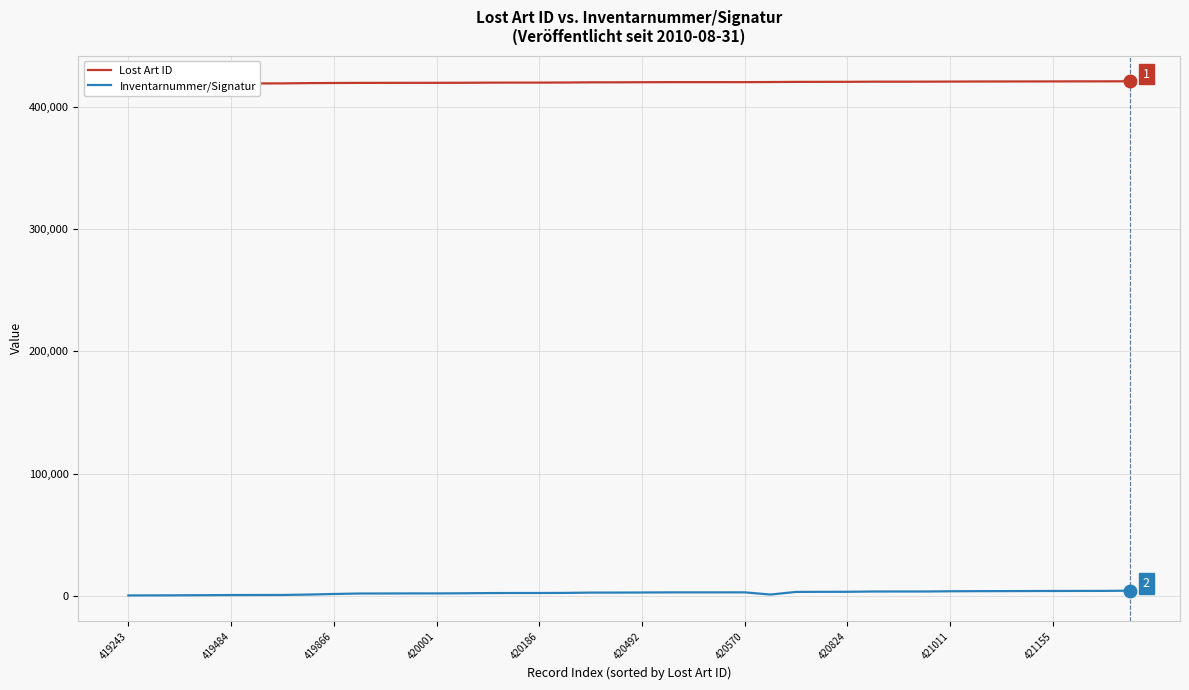

What is the sum of all Lost Art ID values?

16814753